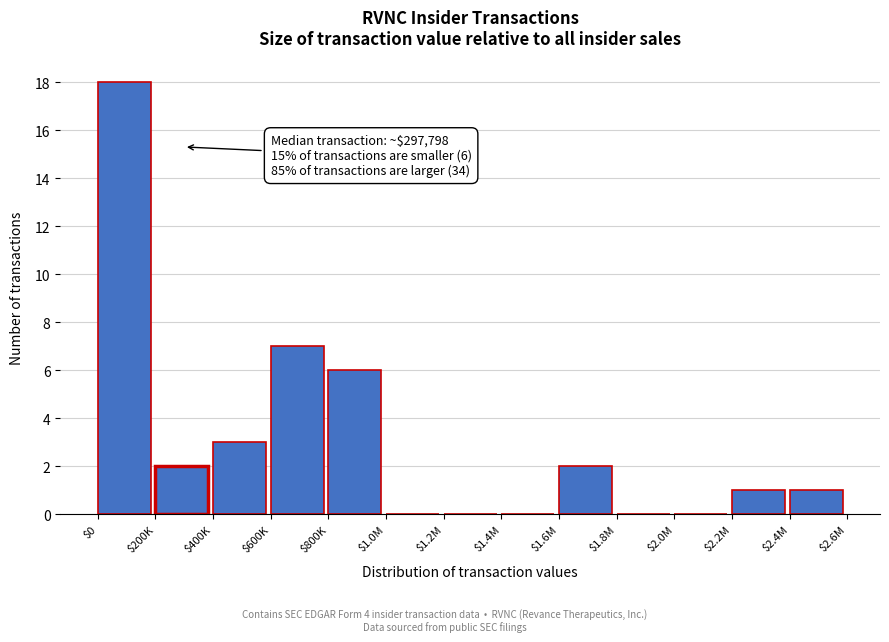

What is the sum of all values?

40